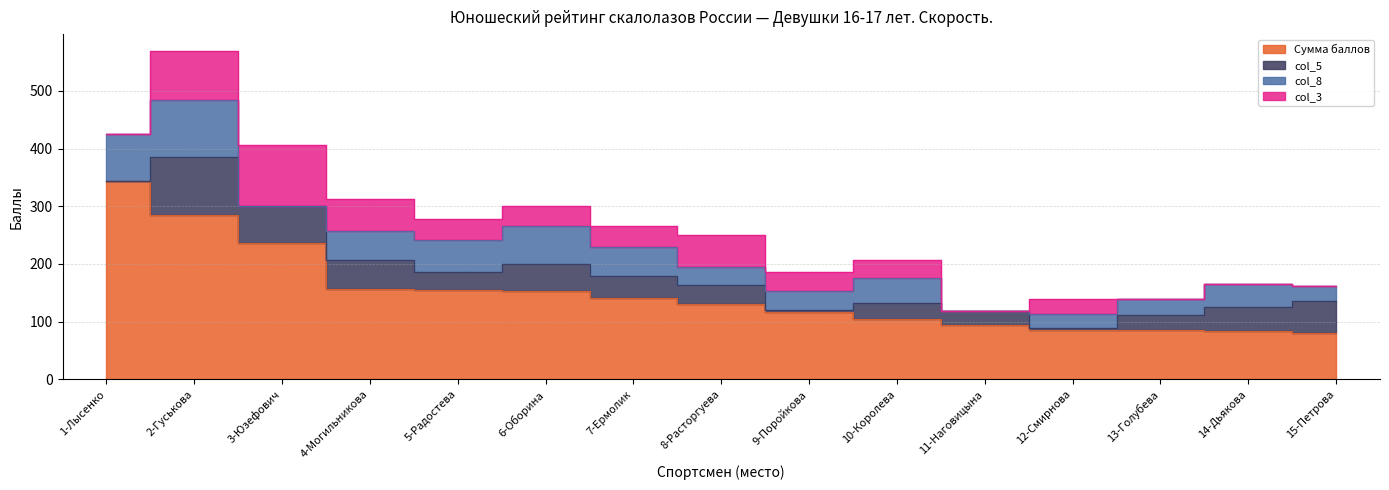

How many data points in col_3 are above 32?

7